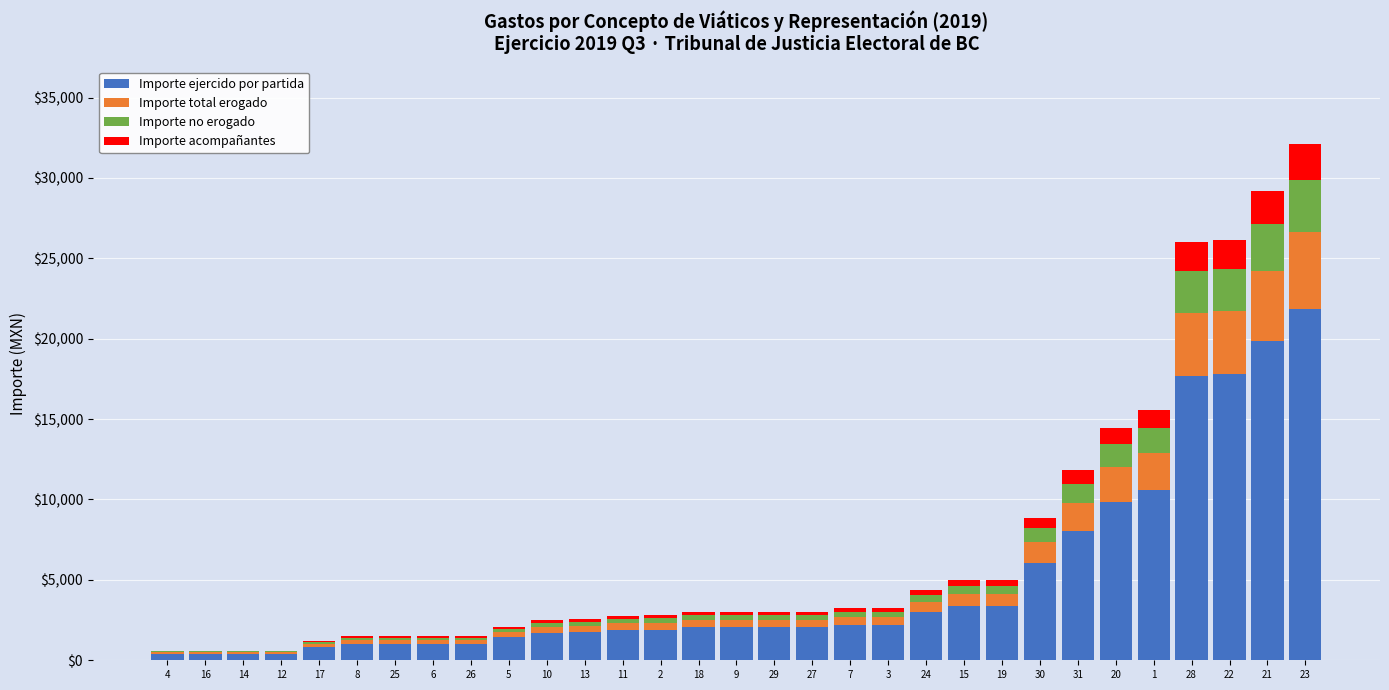

What is the maximum value for Importe ejercido por partida?

21842.7